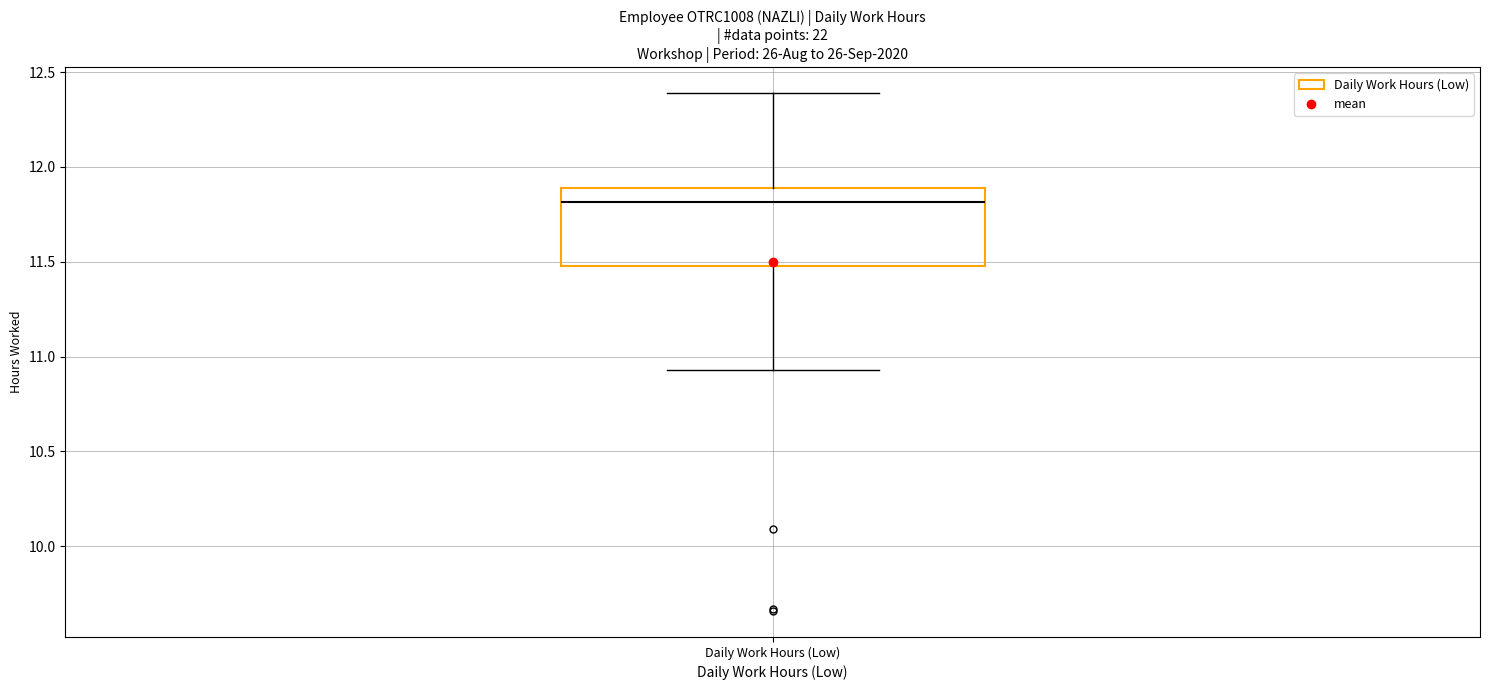

Read this box plot against the y-axis: the position of the median line, the range covered by the box, and the ends of both whiskers. The values are not printed on the chart, so give them approximately, as read against the axis.

median 11.80, box 11.50 to 11.90, whiskers 10.95 to 12.40